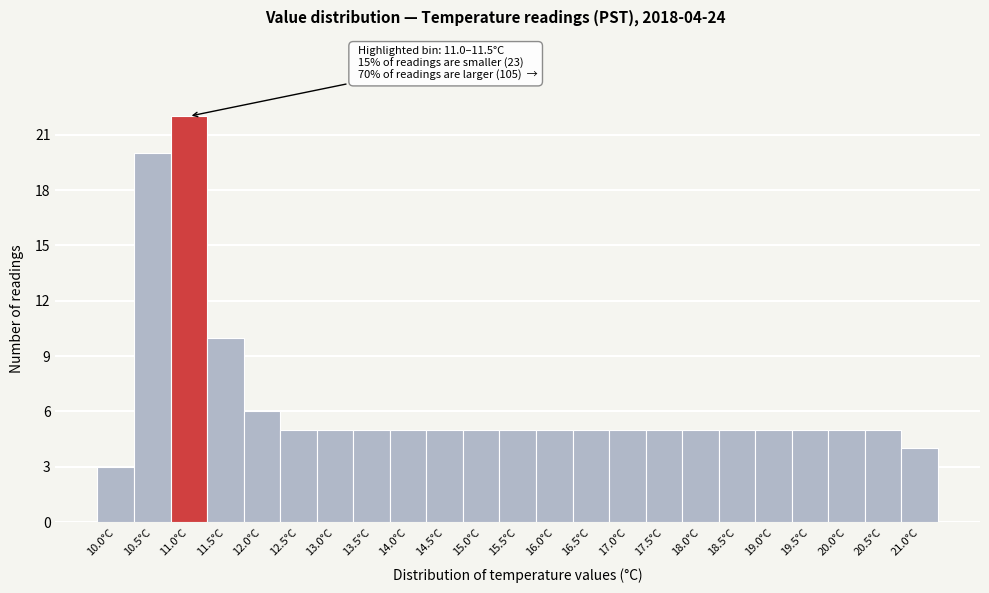

Reading right to left, what are all the values shown in this chart?

4	5	5	5	5	5	5	5	5	5	5	5	5	5	5	5	5	5	6	10	22	20	3